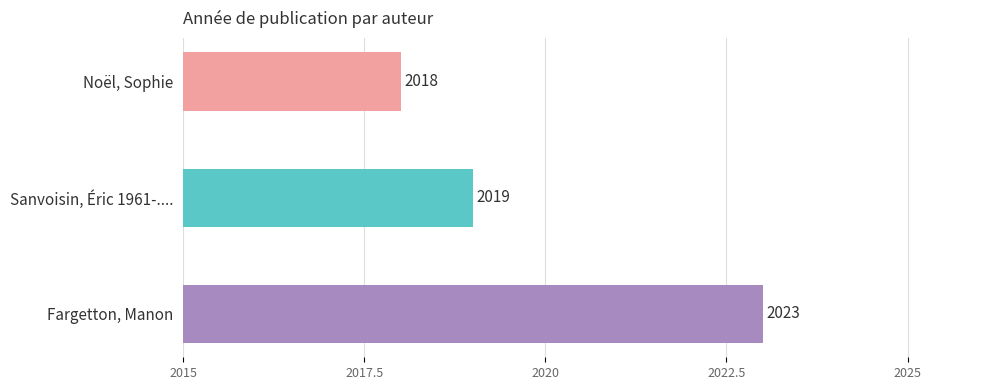

How many series are shown in this chart?

1